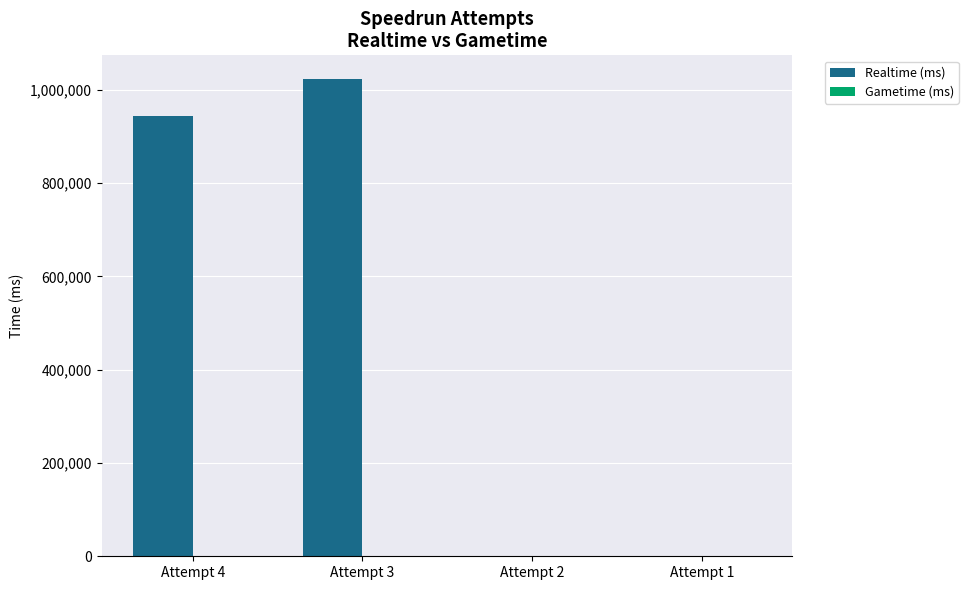

Are the bars horizontal?

No